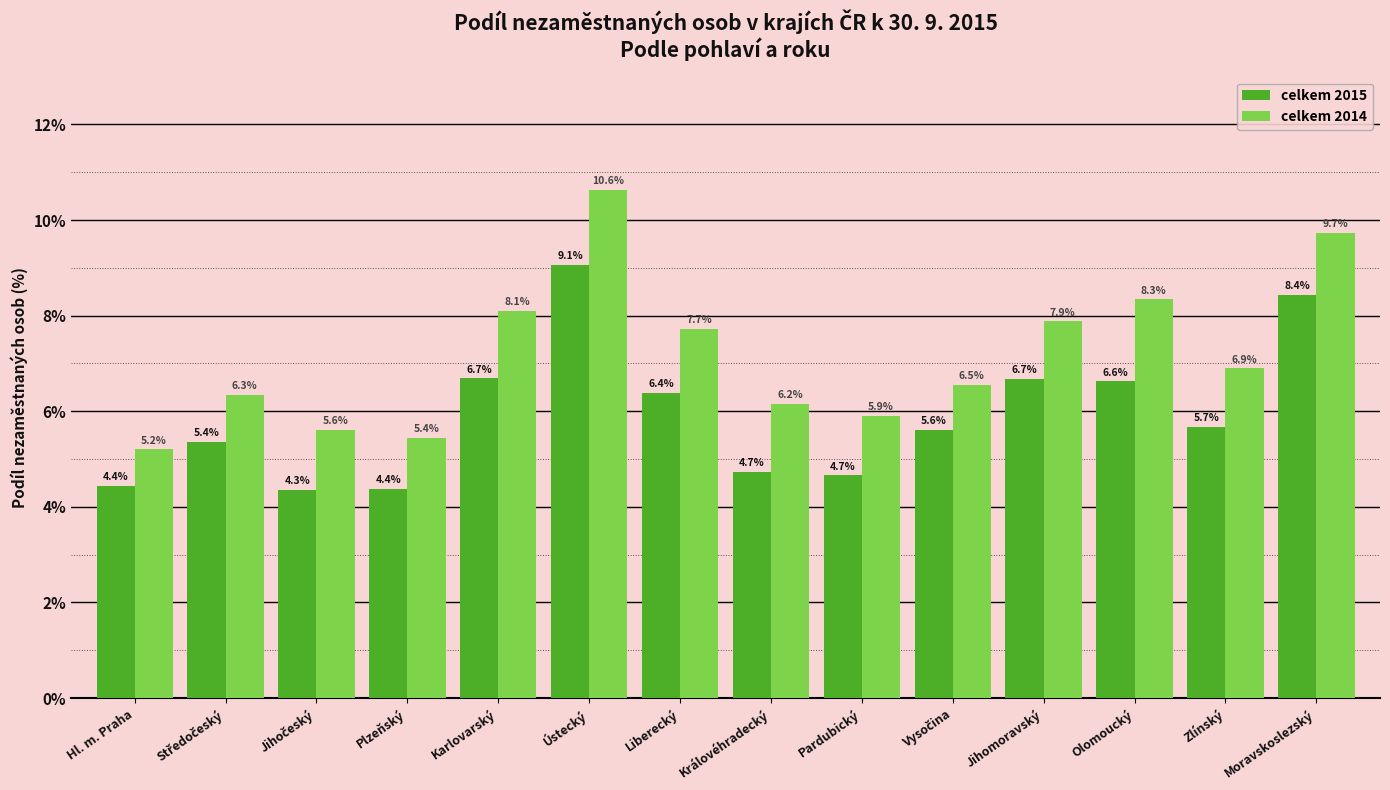

Count the number of categories in the chart.

14